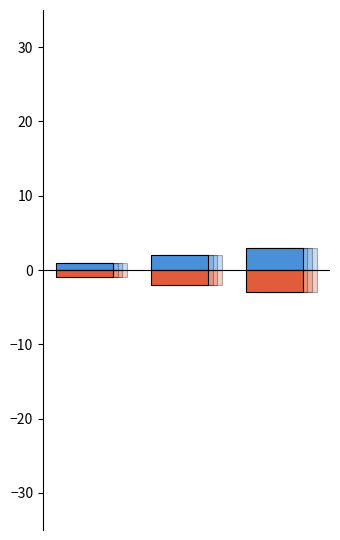

Rank the series at 1 from highest to lowest value.

Ідентифікатор (pos), Ідентифікатор (neg)